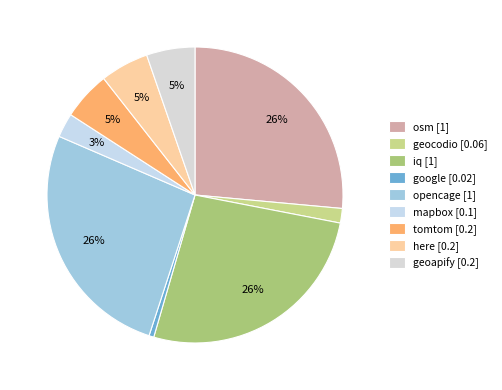

Which category has the smallest portion of the pie?

google